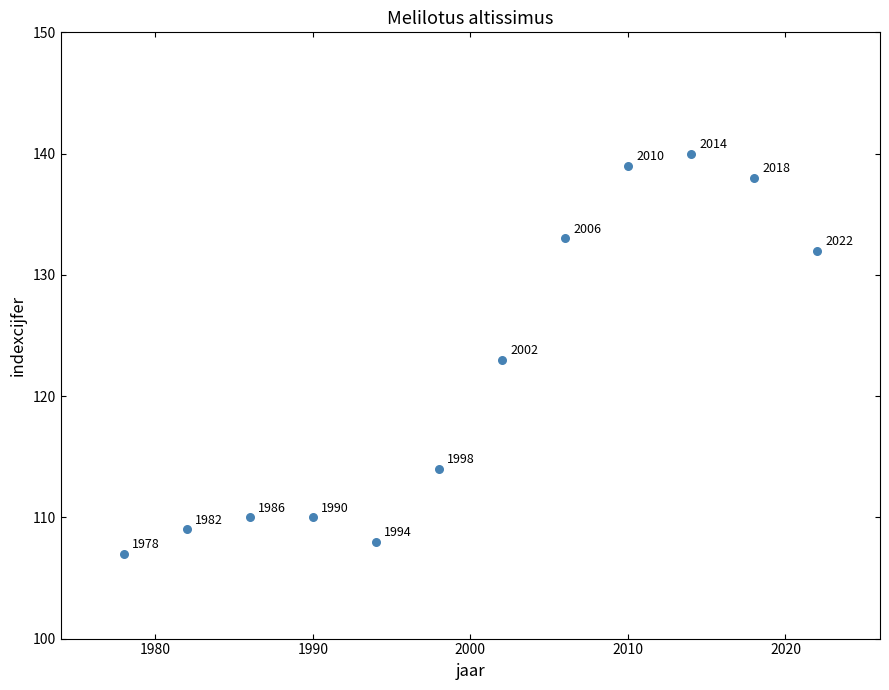

What is the range of Y values (max minus min)?

33